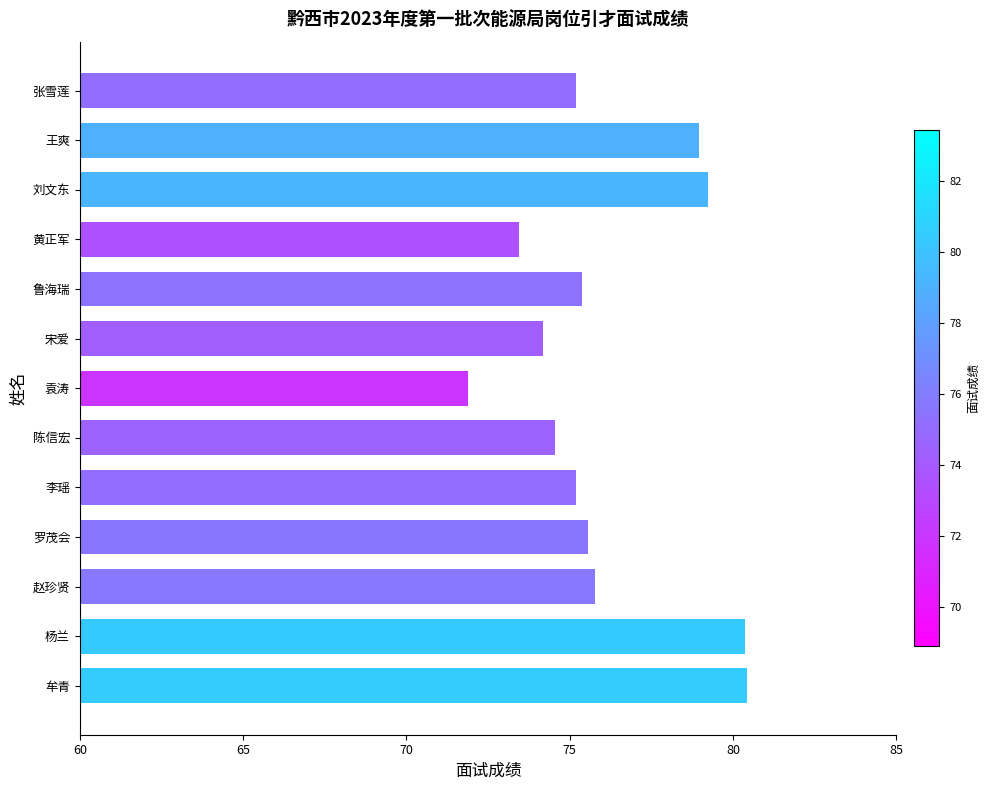

Reading bottom to top, what are all the values shown in this chart?

80.4	80.4	75.8	75.6	75.2	74.6	71.9	74.2	75.4	73.5	79.2	79.0	75.2